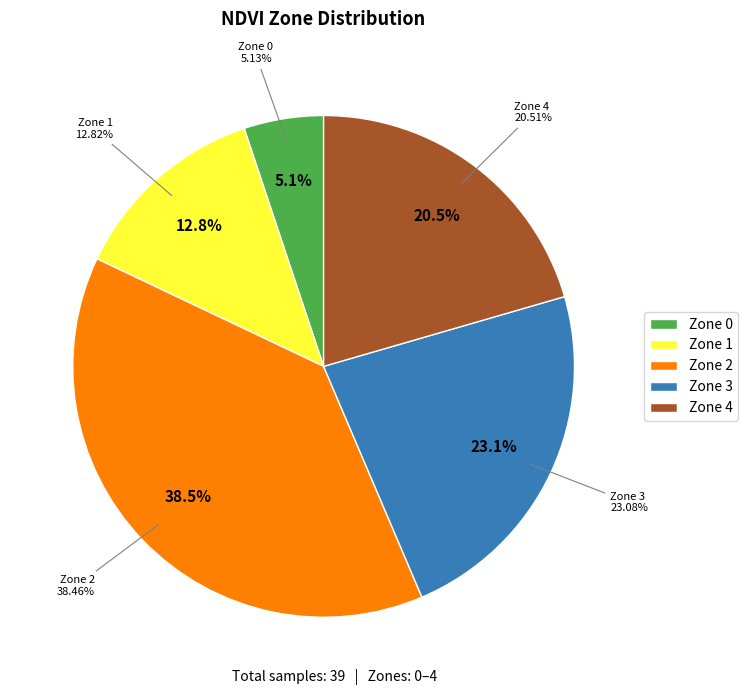

What is the change in value from Zone 3 to Zone 4?

-1